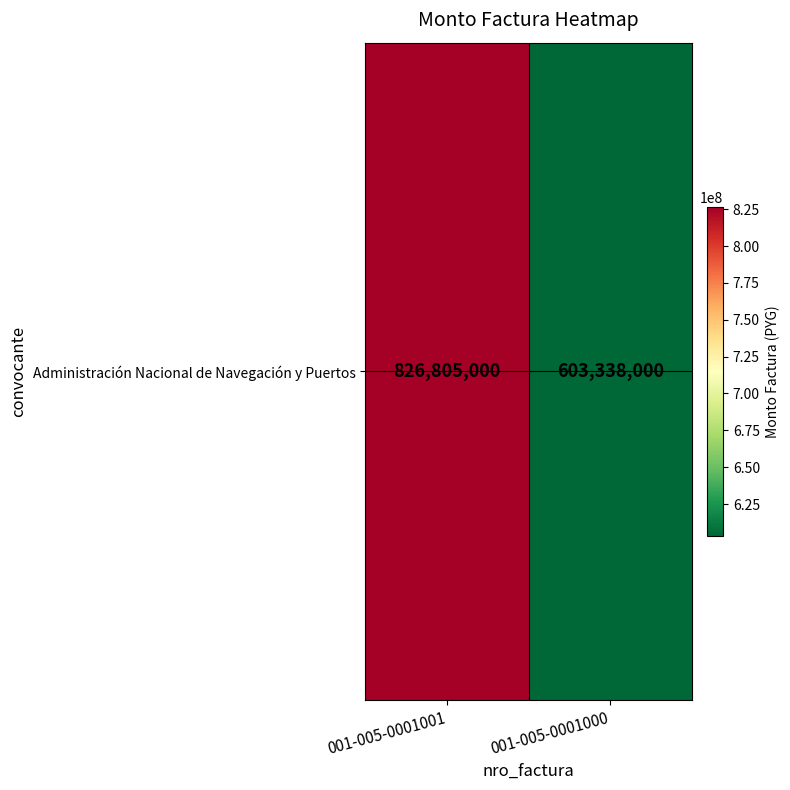

Which has a higher value, 001-005-0001000 or 001-005-0001001?

001-005-0001001